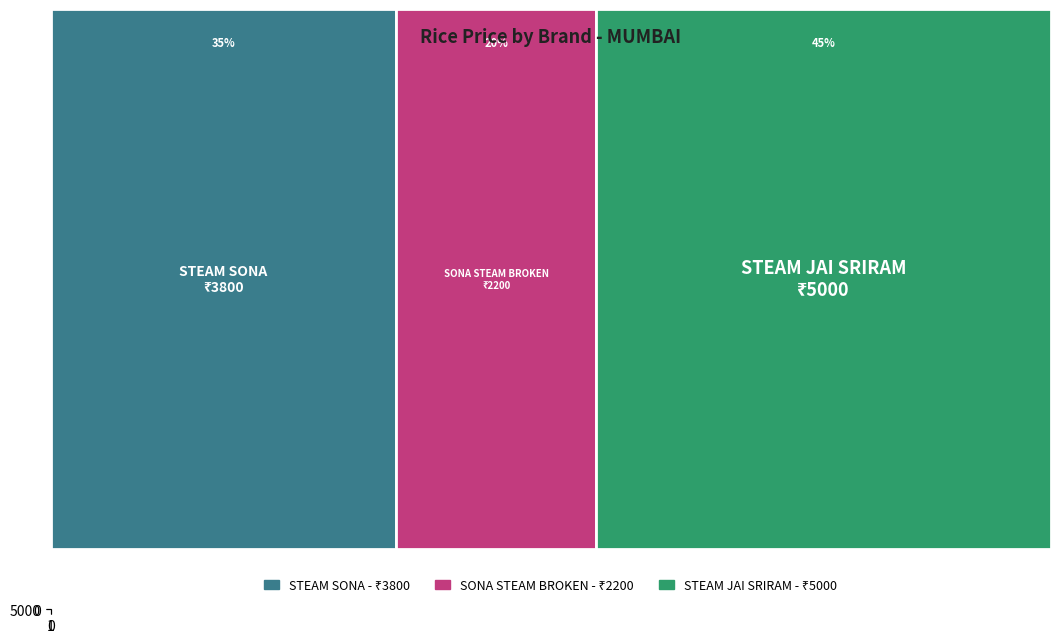

What is the maximum value shown in the chart?

5000